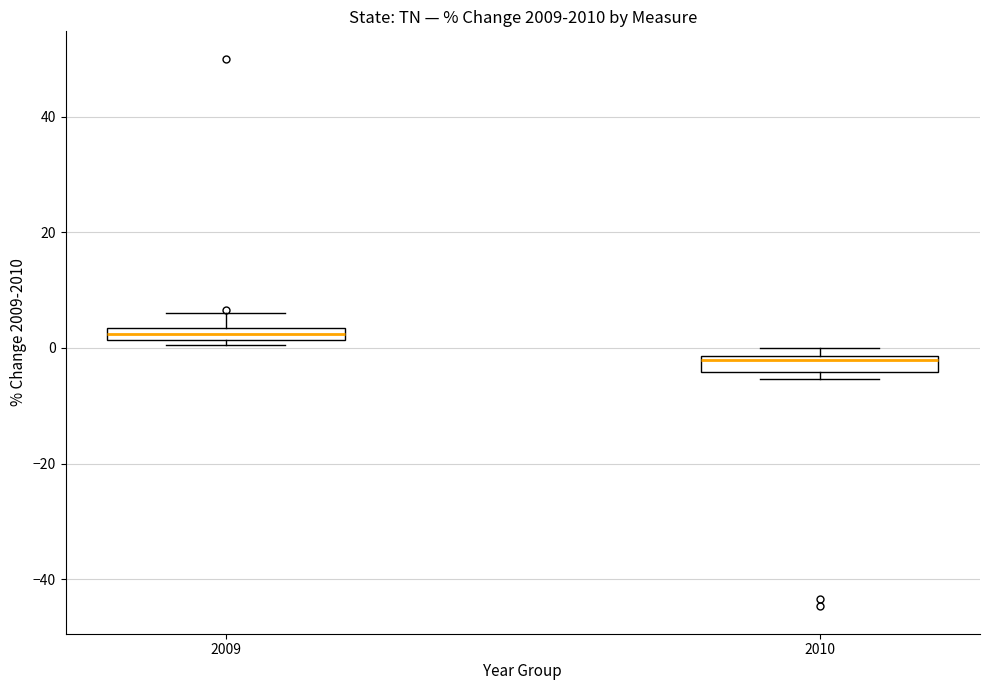

Where is the lower edge of the box at x = 2010 on the y-axis? The values are not printed on the chart, so give them approximately, as read against the axis.

-4